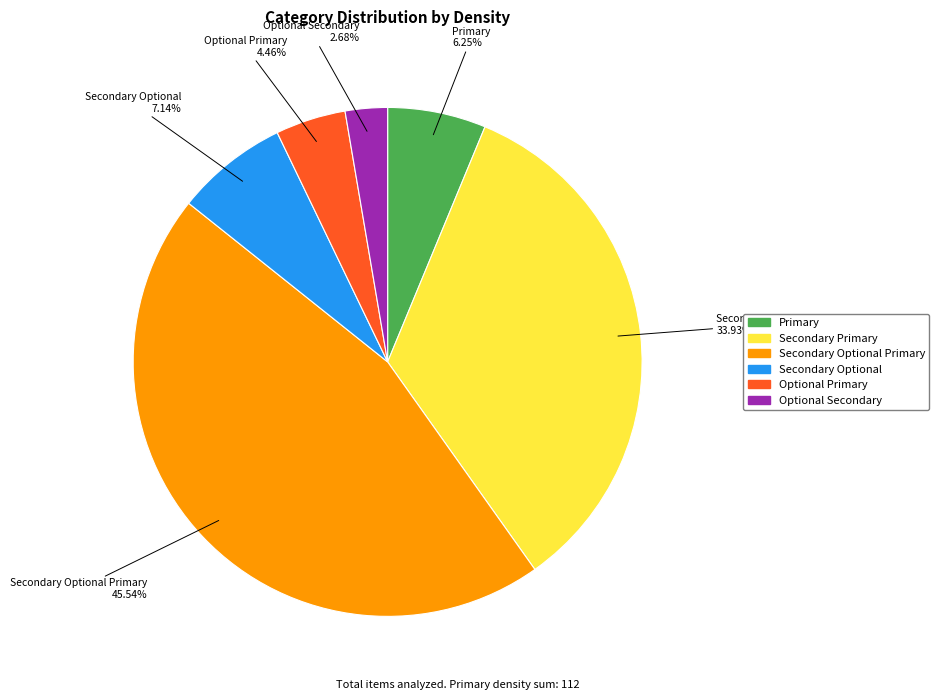

Is there a majority slice in this chart?

No